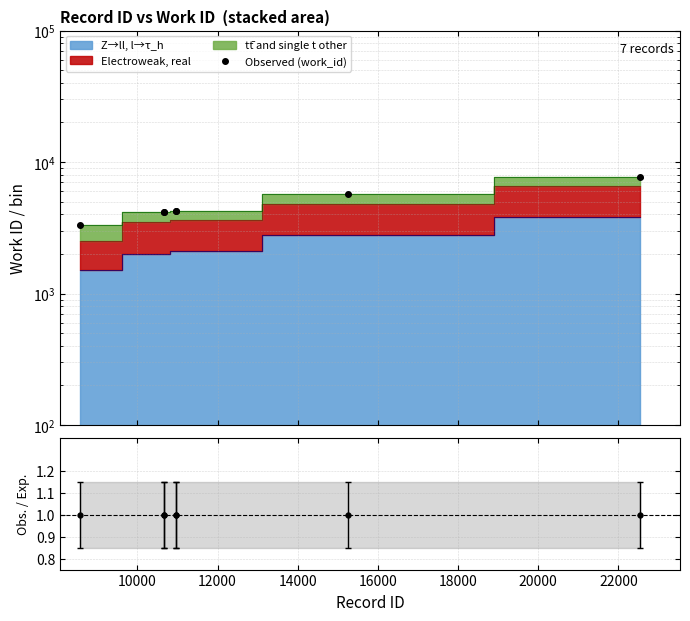

What is the maximum value shown in the chart?

7643